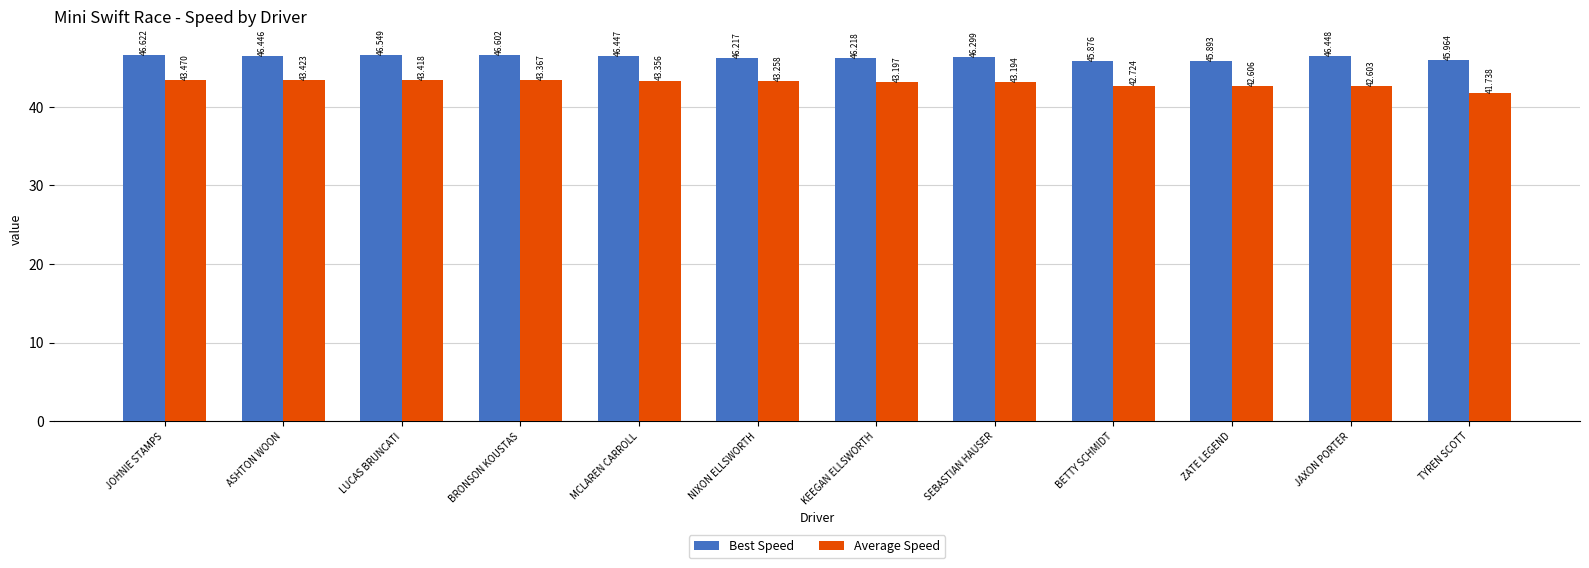

What is the approximate value of Best Speed at BETTY SCHMIDT?

45.9